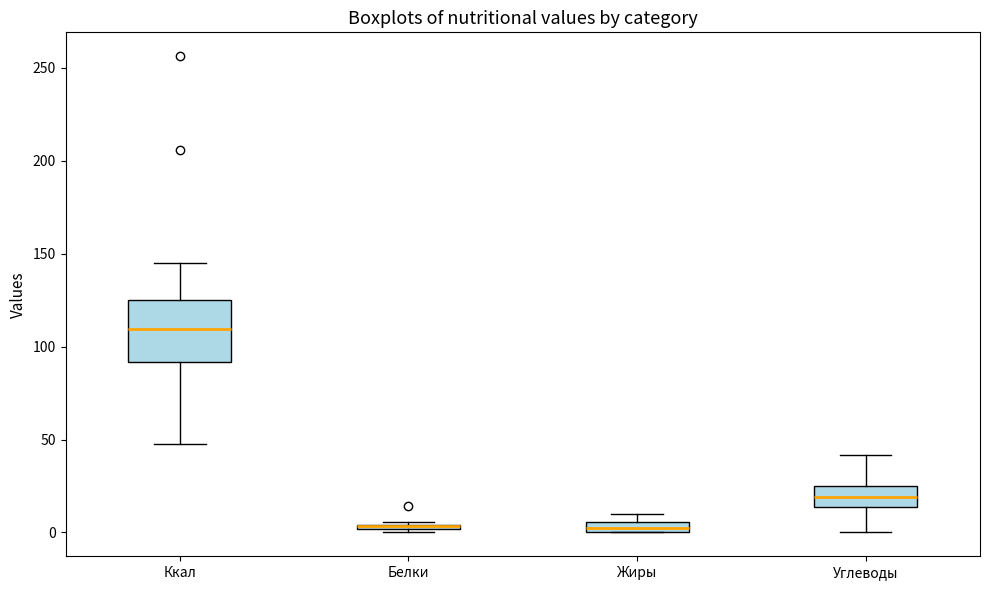

Where is the lower edge of the box for Жиры on the y-axis? The values are not printed on the chart, so give them approximately, as read against the axis.

0